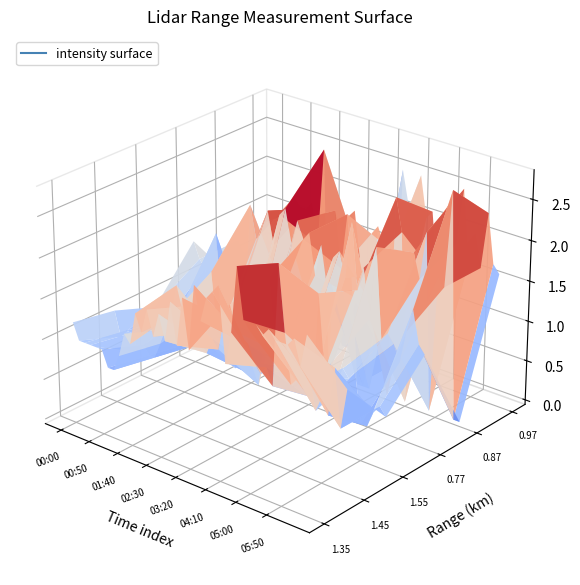

Reading left to right, transcribe all the data shown in this chart.

1.354: 1.2	1.0	1.0	1.0	1.0	1.0	0.8	0.8	1.0	1.3	1.2	1.6	1.4	1.7	1.4	1.7	1.4	1.9	1.4	2.0	1.4	2.2	1.8	2.1	2.2	2.3	1.4	1.8	2.6	2.0	1.9	2.0	1.9	2.0	1.9	1.9	1.9	2.0	1.7	2.1
1.451: 1.1	0.8	0.9	0.9	0.7	0.8	0.7	0.7	0.9	1.1	1.3	1.7	1.4	1.5	1.2	1.1	1.0	1.2	1.1	1.5	1.7	1.4	1.3	1.3	1.1	1.0	1.1	0.9	2.4	1.6	1.0	1.1	1.0	1.2	0.8	1.0	0.8	1.4	0.7	1.2
1.548: 0.9	1.0	0.8	0.9	0.9	0.9	0.6	0.6	1.0	0.7	1.6	0.8	0.9	1.0	0.5	0.6	0.5	0.6	0.4	1.0	1.8	0.9	0.8	0.7	0.8	0.8	0.5	0.5	1.8	0.9	1.0	0.8	1.0	0.9	1.0	0.4	0.4	0.6	0.7	0.6
0.773: 1.5	1.3	1.2	0.6	1.7	0.6	1.3	1.3	1.4	0.9	2.2	1.8	2.0	2.2	1.8	2.2	2.3	1.9	2.2	2.0	2.1	1.6	2.0	1.5	1.9	2.0	1.7	2.4	1.6	1.9	1.3	2.2	1.1	1.2	1.1	0.9	1.3	1.6	1.2	1.1
0.870: 0.8	1.3	0.8	1.1	0.0	0.9	1.5	0.0	0.9	0.6	0.7	2.1	2.0	2.0	2.1	1.6	2.8	0.0	2.1	1.4	2.1	1.1	0.0	0.0	0.0	1.0	1.5	0.0	2.5	2.1	0.0	1.9	1.6	2.2	0.0	1.7	1.6	2.8	0.0	0.0
0.967: 1.4	0.0	0.0	1.3	1.2	0.6	0.0	1.0	1.3	0.0	1.2	0.0	1.3	0.0	0.0	1.8	1.2	1.0	0.5	1.7	1.5	0.0	0.0	2.5	2.1	0.0	2.5	2.0	2.1	1.3	1.6	2.3	1.8	2.5	1.6	2.0	1.6	2.3	1.7	1.6